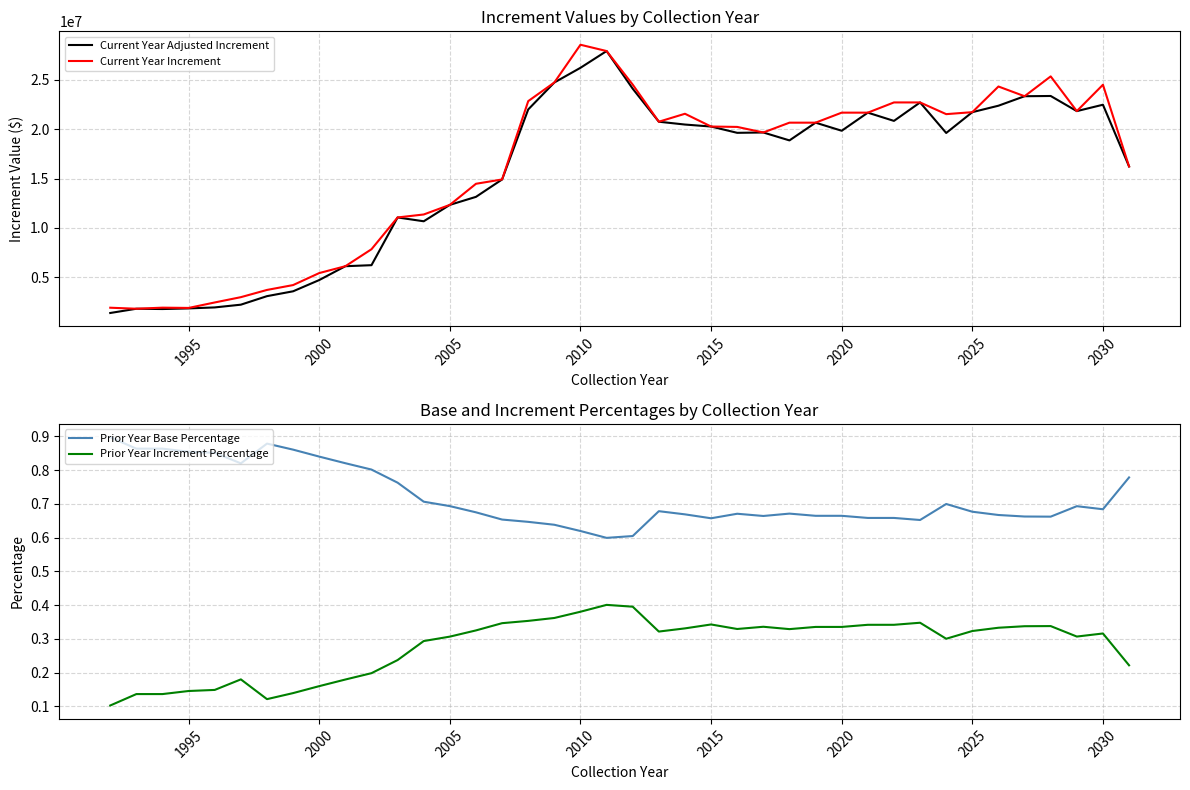

True or false: Prior Year Base Percentage and Current Year Adjusted Increment cross at least once.

False